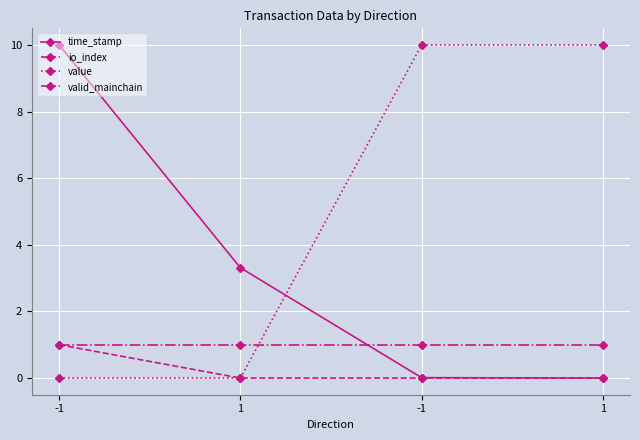

What is the sum of the valid_mainchain values at 1 and -1?

2.0